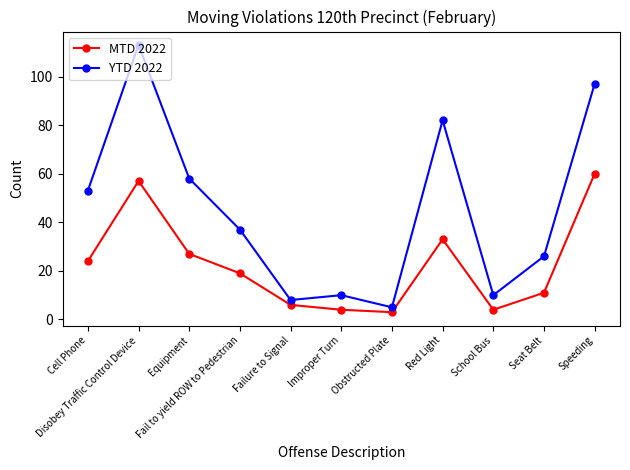

Reading left to right, transcribe all the data shown in this chart.

MTD 2022: Cell Phone=24	Disobey Traffic Control Device=57	Equipment=27	Fail to yield ROW to Pedestrian=19	Failure to Signal=6	Improper Turn=4	Obstructed Plate=3	Red Light=33	School Bus=4	Seat Belt=11	Speeding=60
YTD 2022: Cell Phone=53	Disobey Traffic Control Device=113	Equipment=58	Fail to yield ROW to Pedestrian=37	Failure to Signal=8	Improper Turn=10	Obstructed Plate=5	Red Light=82	School Bus=10	Seat Belt=26	Speeding=97